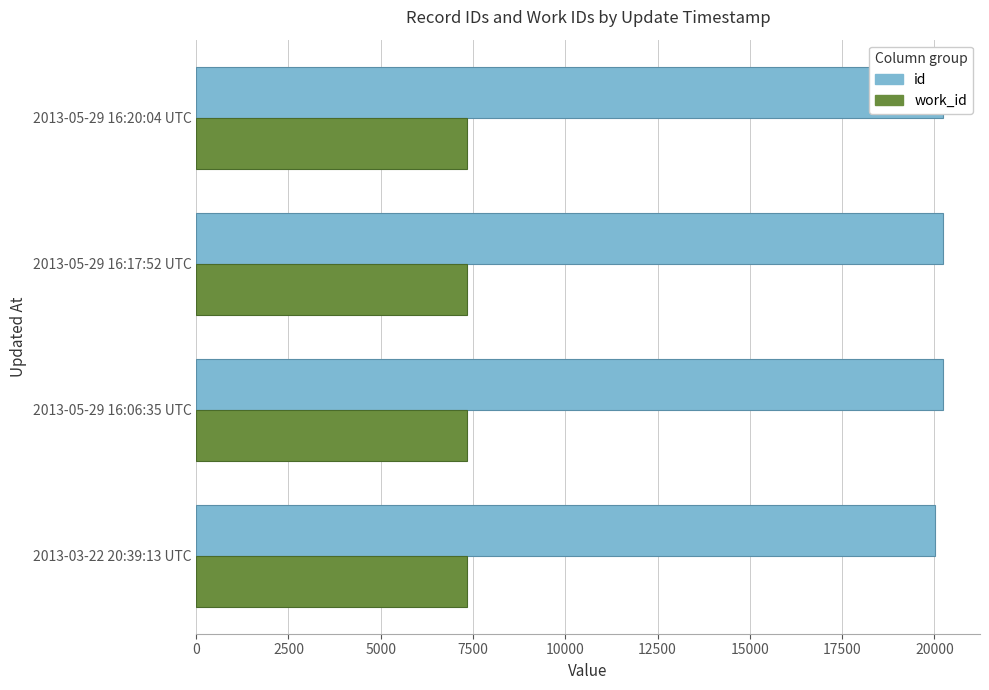

Are the bars horizontal?

Yes